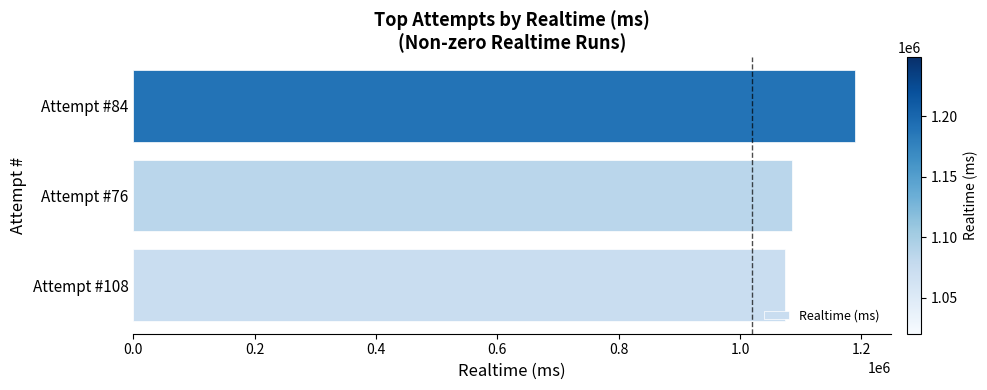

Rank the categories by value from lowest to highest.

Attempt #108, Attempt #76, Attempt #84